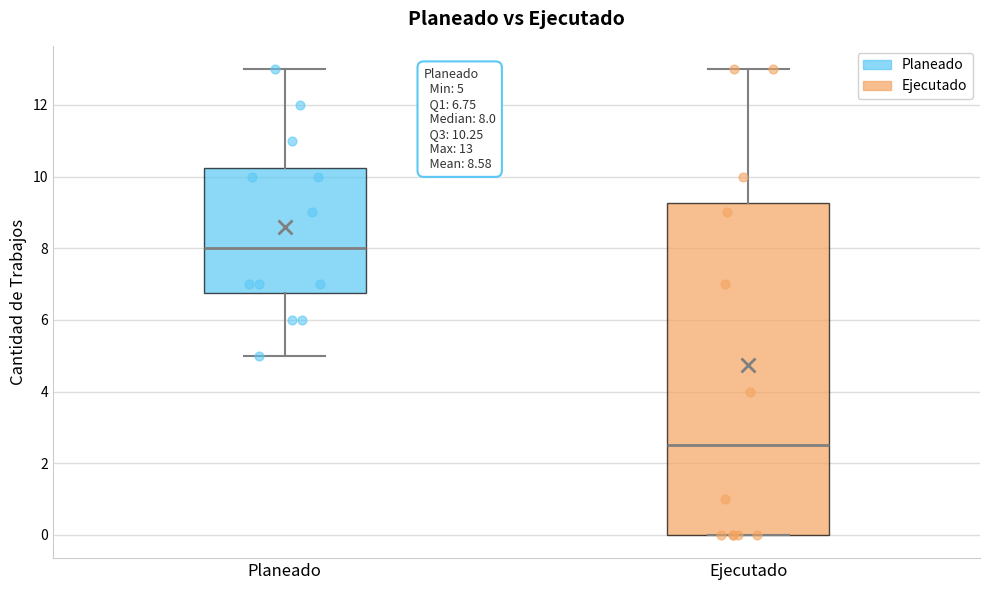

Comparing the boxes themselves (not the whiskers), which one is the tallest?

Ejecutado